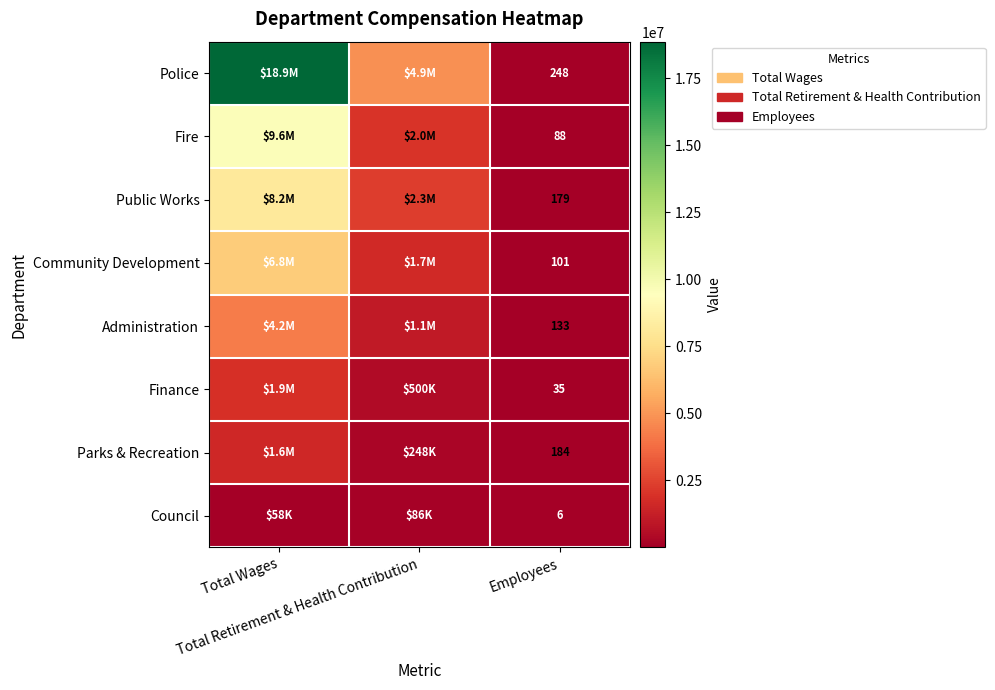

What is the difference between the Community Development values at Total Wages and Employees?

6839300